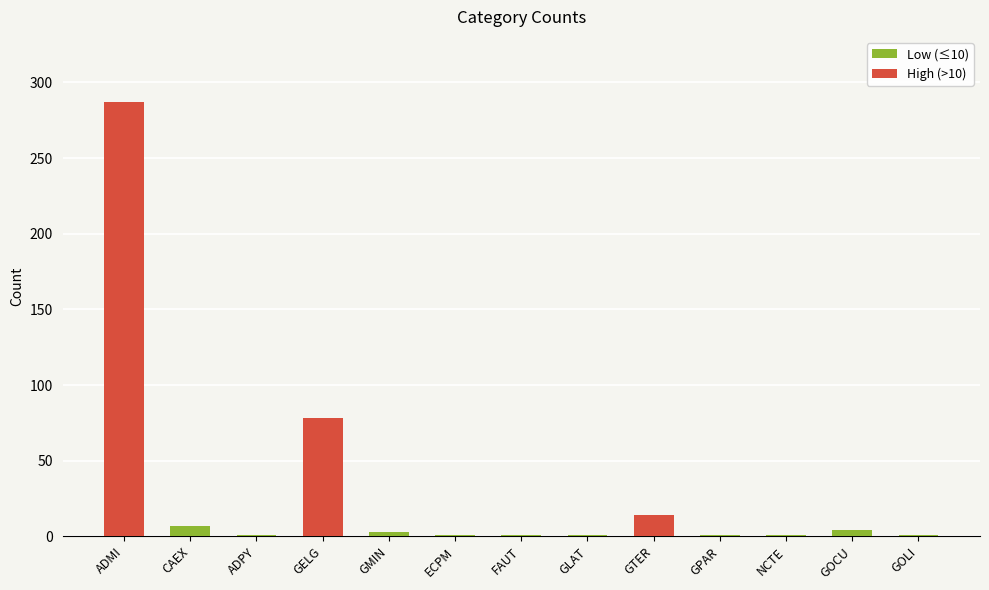

Are the bars horizontal?

No